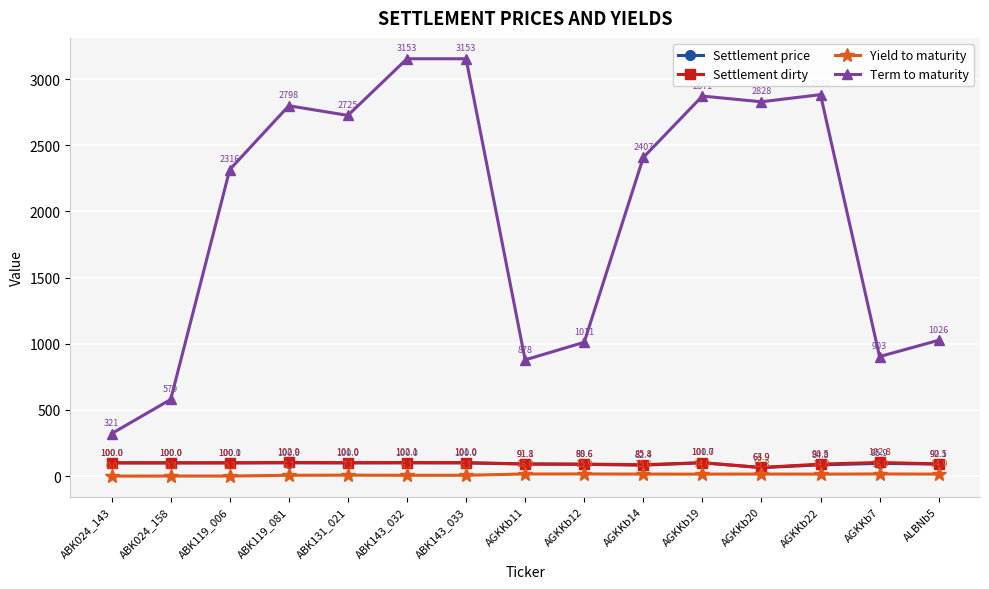

What is the value of the Yield to maturity point at the 7th from the left?

6.1